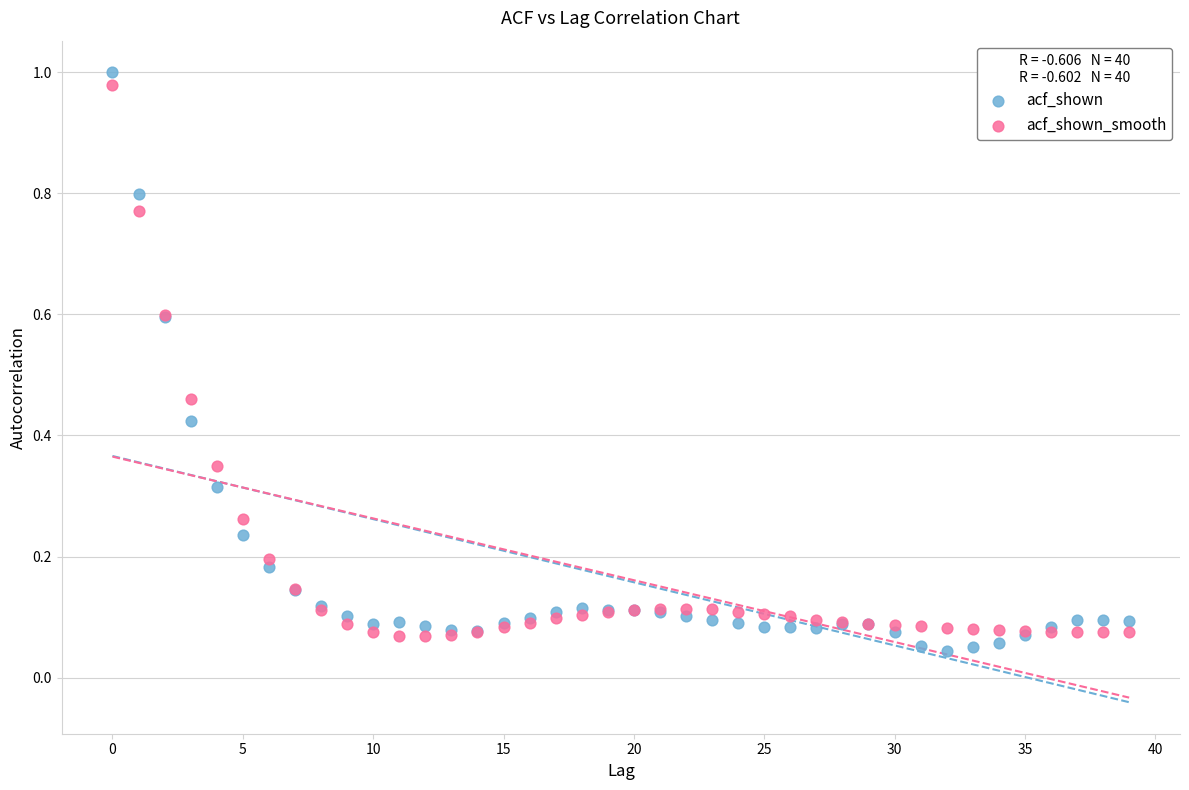

Which series has the largest Y range (max minus min)?

acf_shown